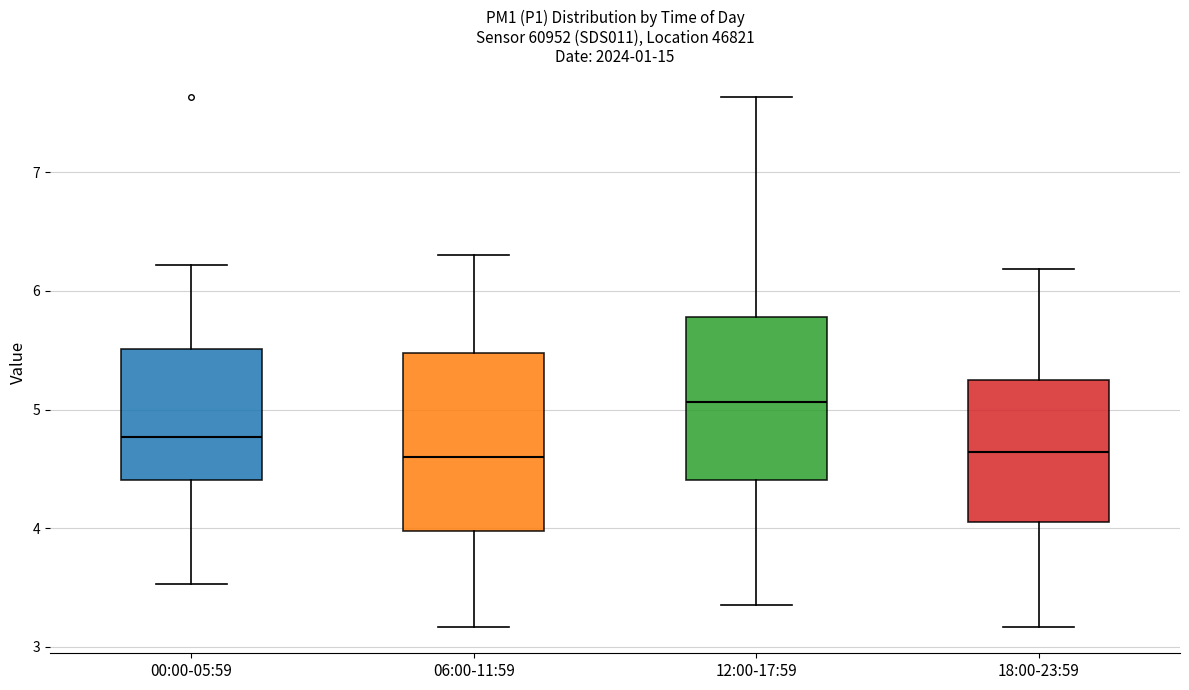

Which box is the tallest, from its lower edge to its upper edge?

06:00-11:59